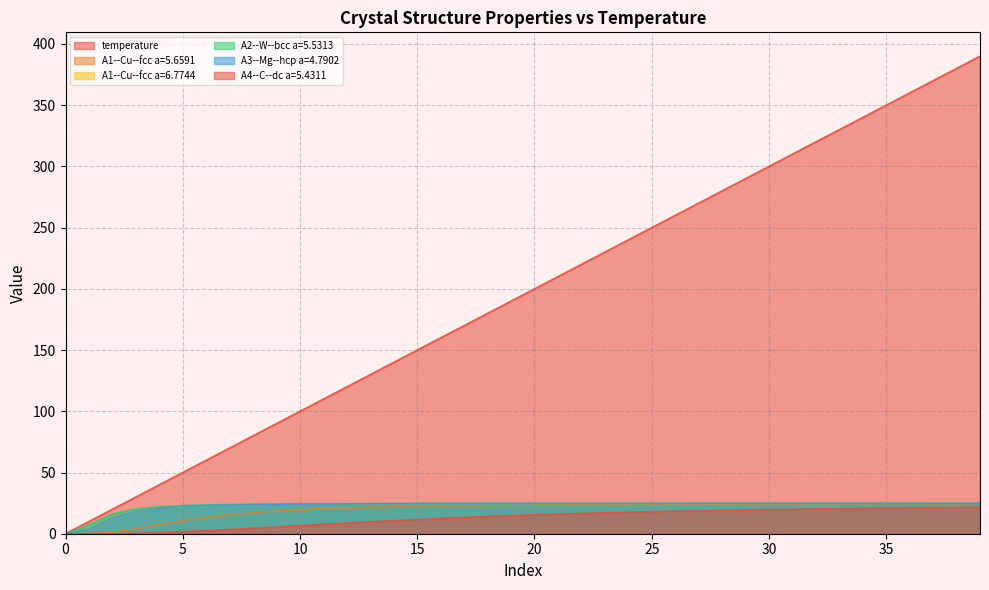

List the series in order of their peak value, lowest first.

A4--C--dc a=5.4311, A1--Cu--fcc a=5.6591, A2--W--bcc a=5.5313, A3--Mg--hcp a=4.7902, A1--Cu--fcc a=6.7744, temperature